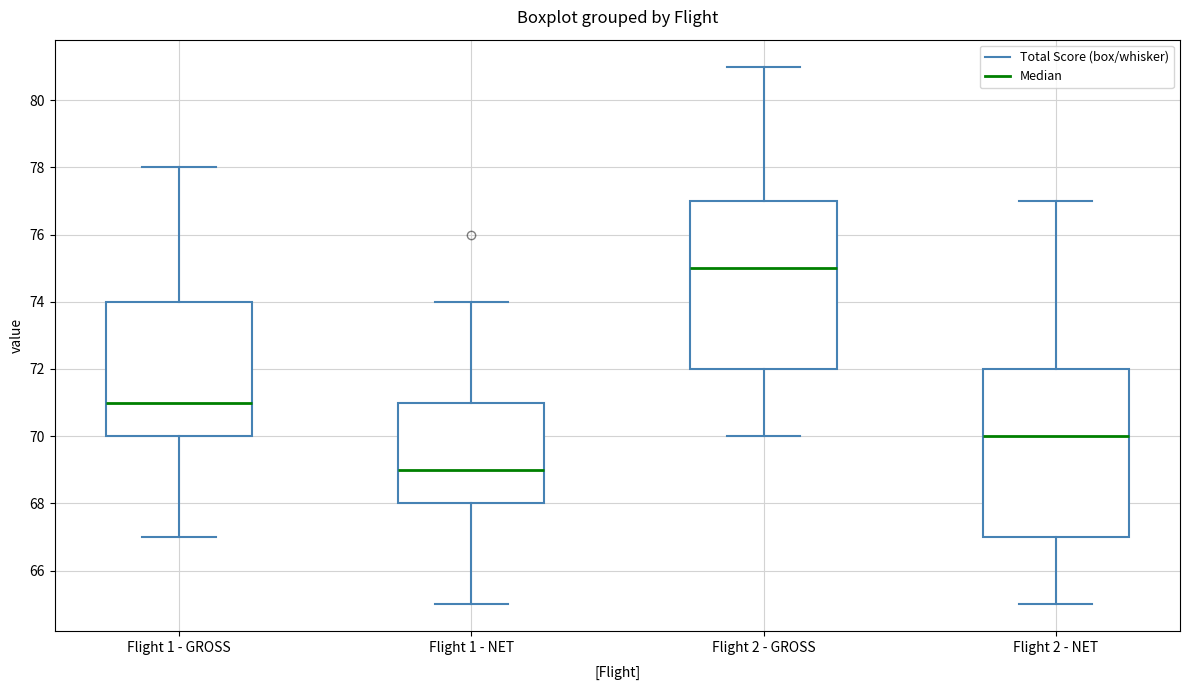

Reading left to right, read every box against the y-axis: the position of its median line, the range the box covers, and the ends of its whiskers. The values are not printed on the chart, so give them approximately, as read against the axis.

Flight 1 - GROSS: median 71, box 70 to 74, whiskers 67 to 78
Flight 1 - NET: median 69, box 68 to 71, whiskers 65 to 74
Flight 2 - GROSS: median 75, box 72 to 77, whiskers 70 to 81
Flight 2 - NET: median 70, box 67 to 72, whiskers 65 to 77